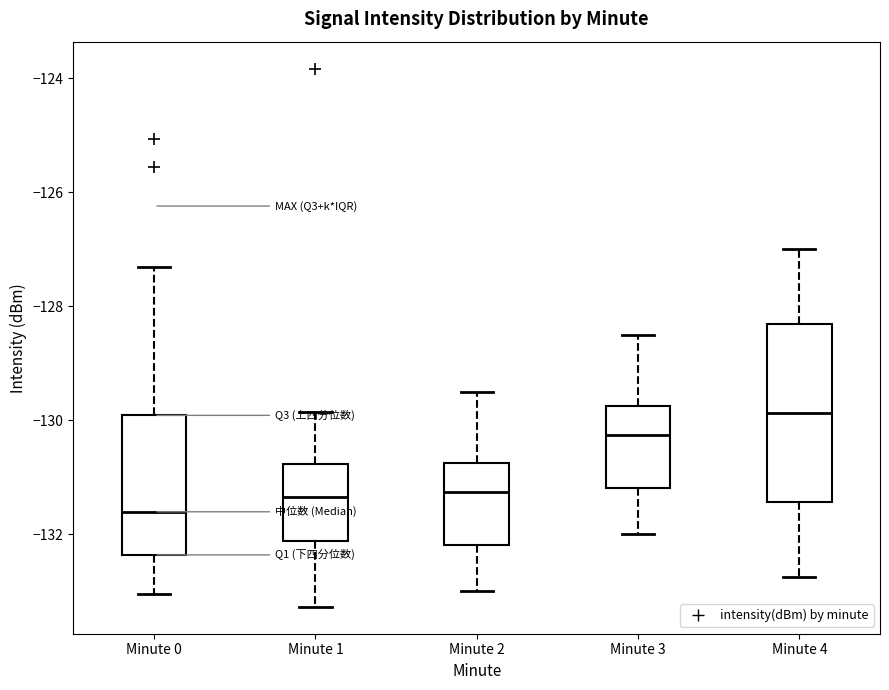

Which box is the tallest, from its lower edge to its upper edge?

Minute 4